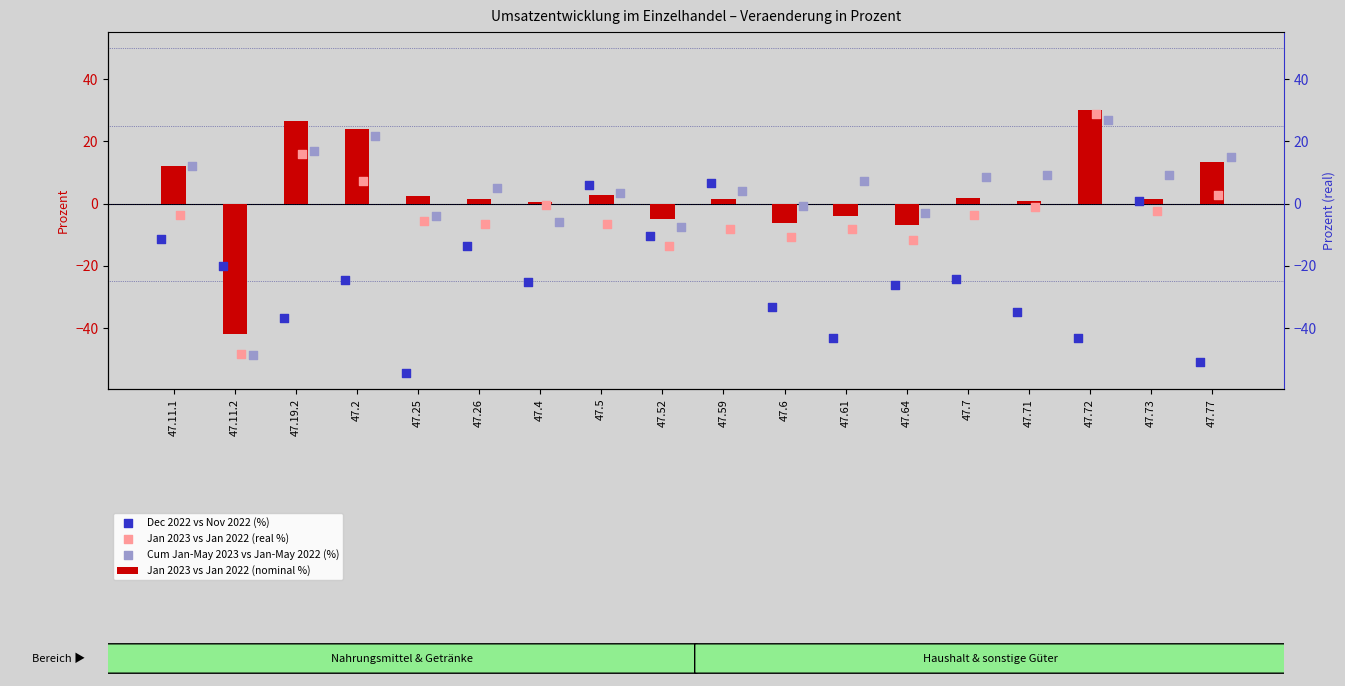

Which series has the largest total across all categories?

Cum Jan-May 2023 vs Jan-May 2022 (%)